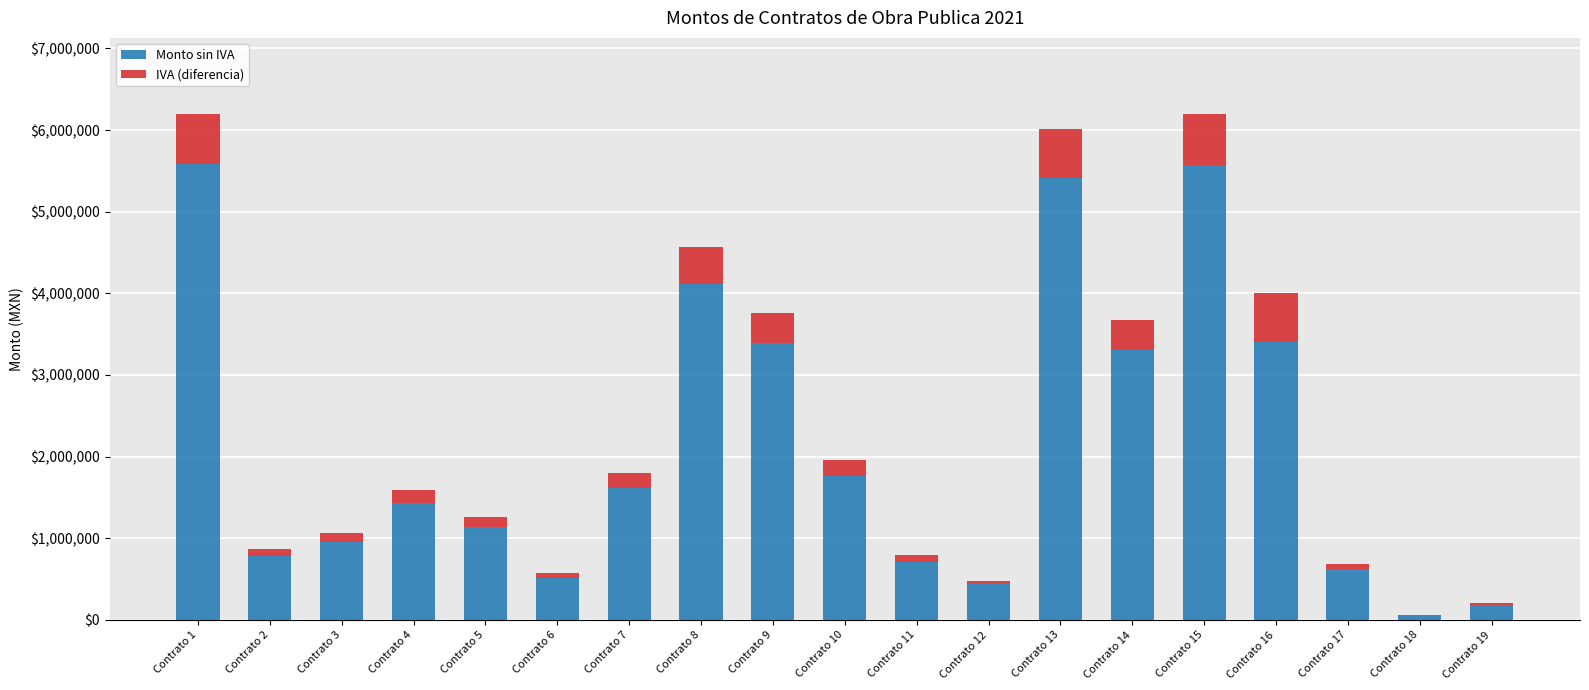

Where is Monto sin IVA nearest to the value 2817839?

Contrato 14